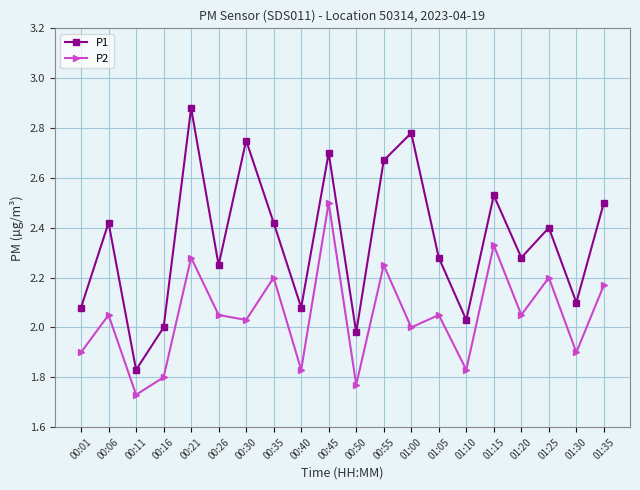

Which category has the highest value across all series?

00:21